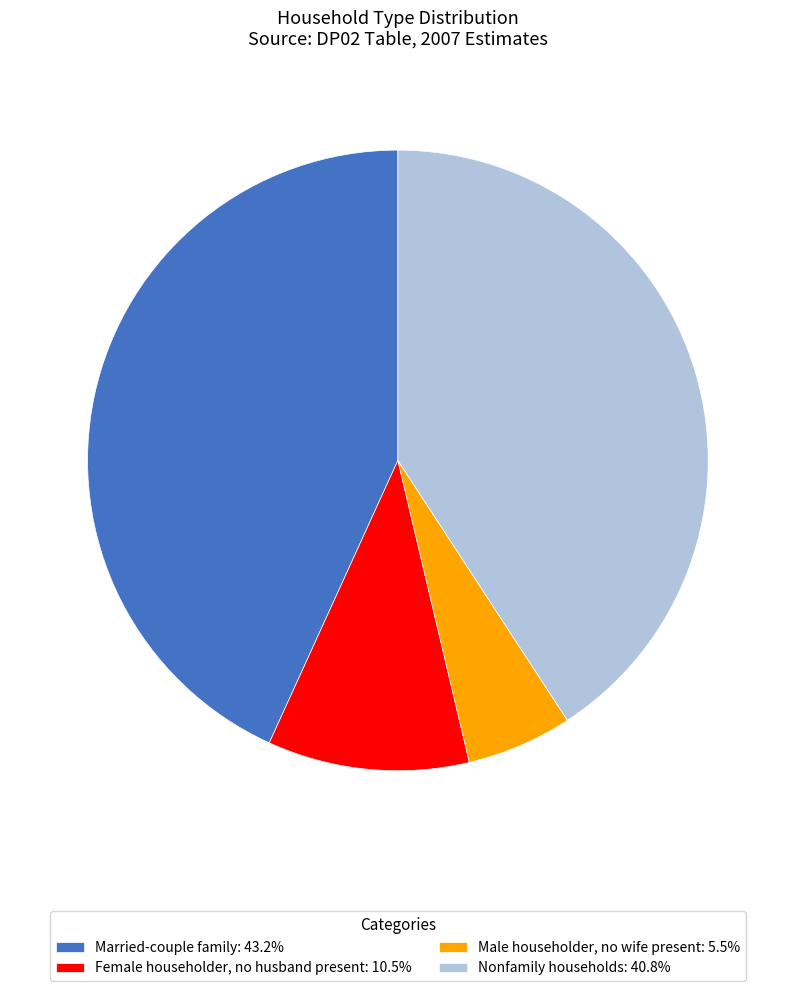

Which category has the smallest portion of the pie?

Male householder, no wife present